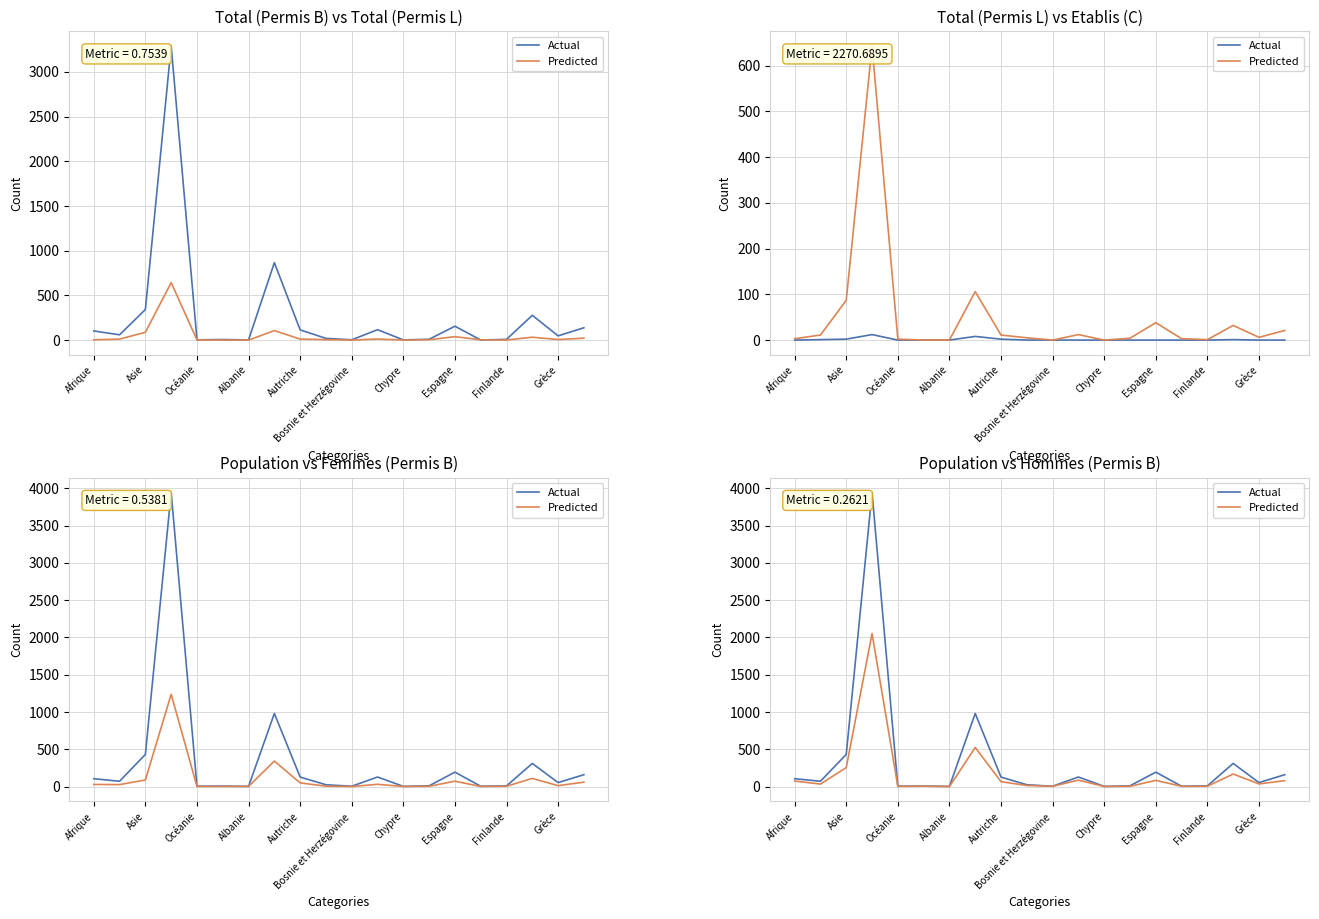

At how many categories does at least one series exceed 3900?

1